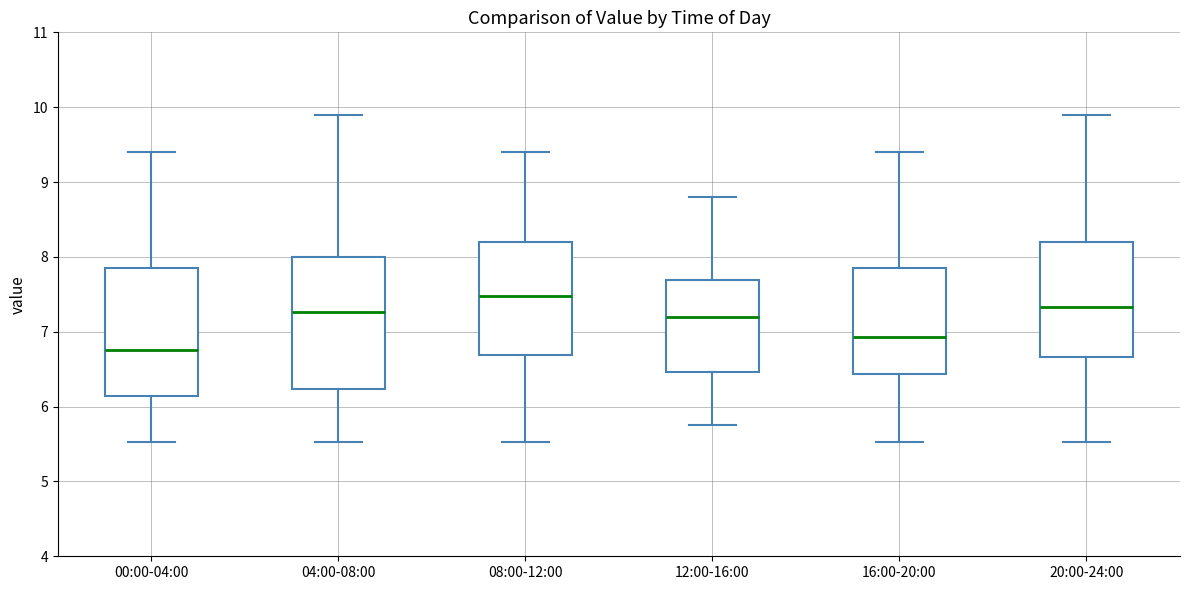

Where does the lower whisker of the box for 00:00-04:00 end on the y-axis? The values are not printed on the chart, so give them approximately, as read against the axis.

5.5